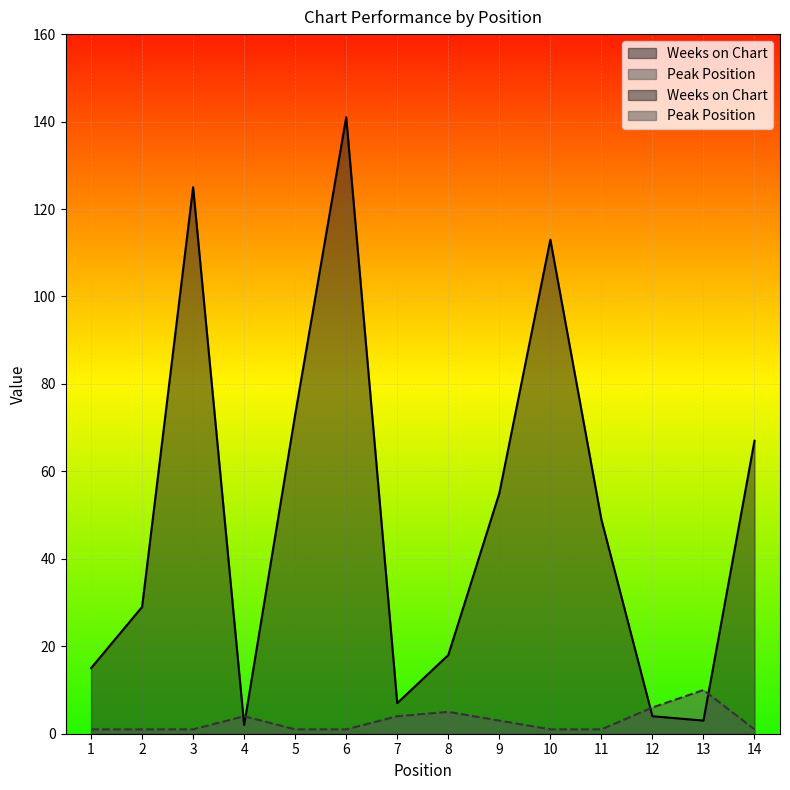

The value of Weeks on Chart at 7 is 4. True or false?

False